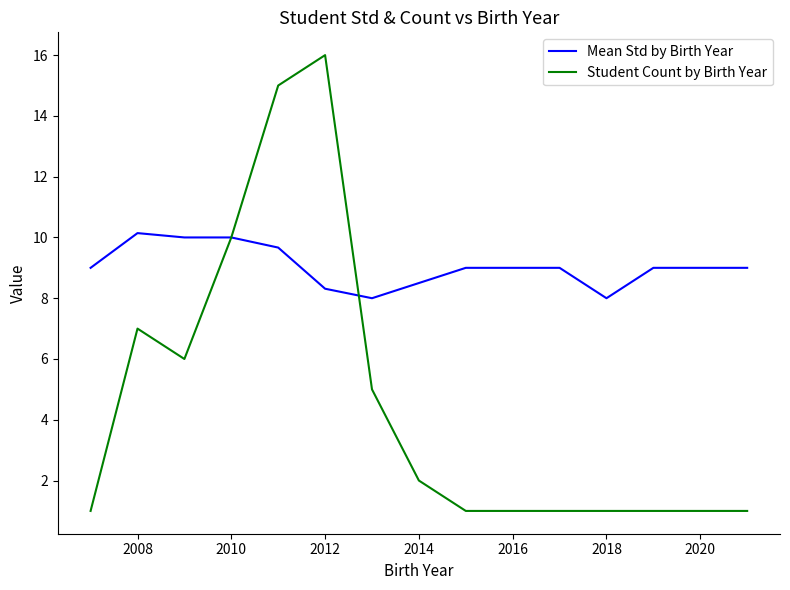

True or false: Mean Std by Birth Year and Student Count by Birth Year cross at least once.

True